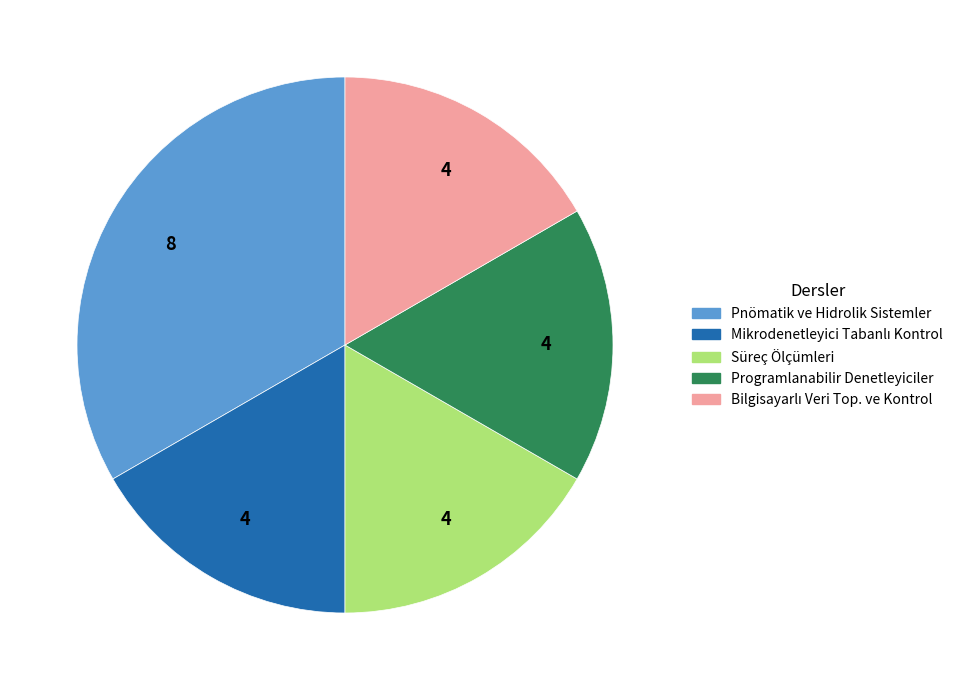

The Pnömatik ve Hidrolik Sistemler slice represents 48% of the pie. True or false?

False